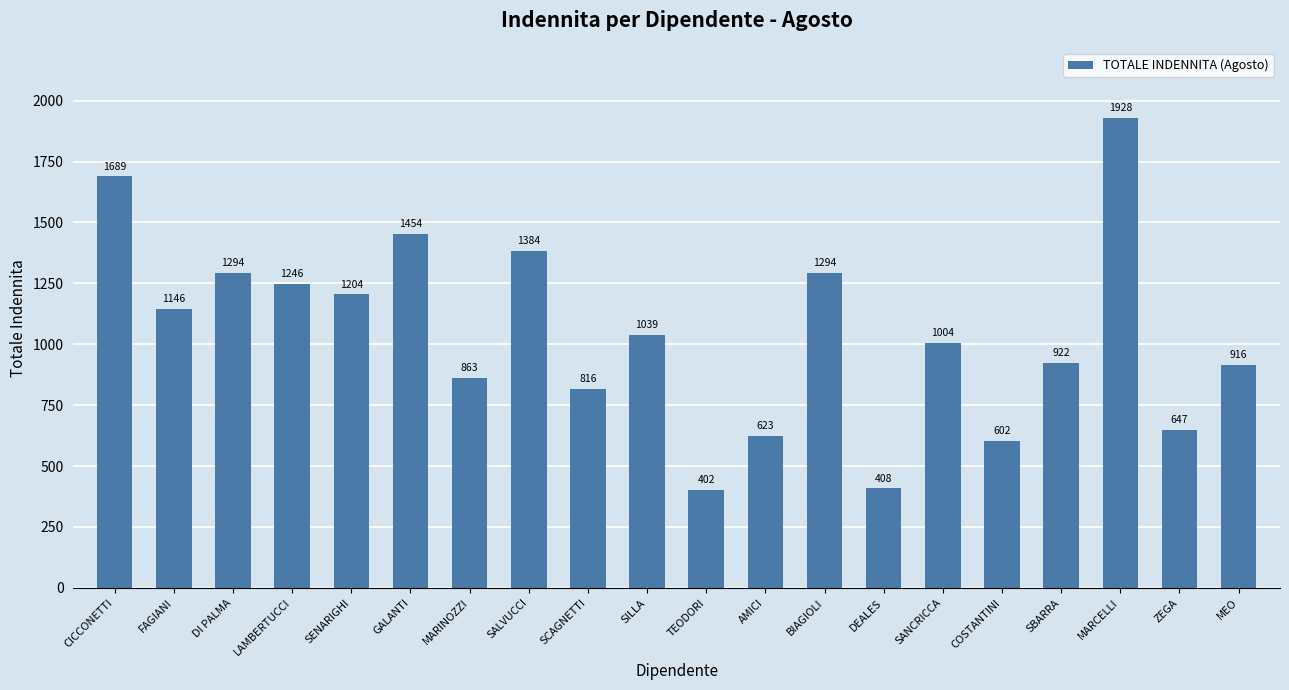

How many values are below 1038?

10